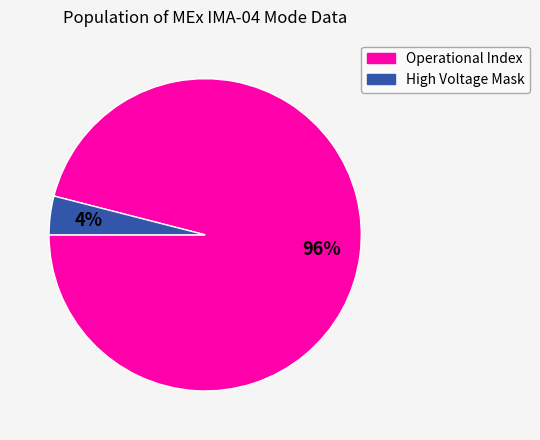

How many segments does this pie chart have?

2